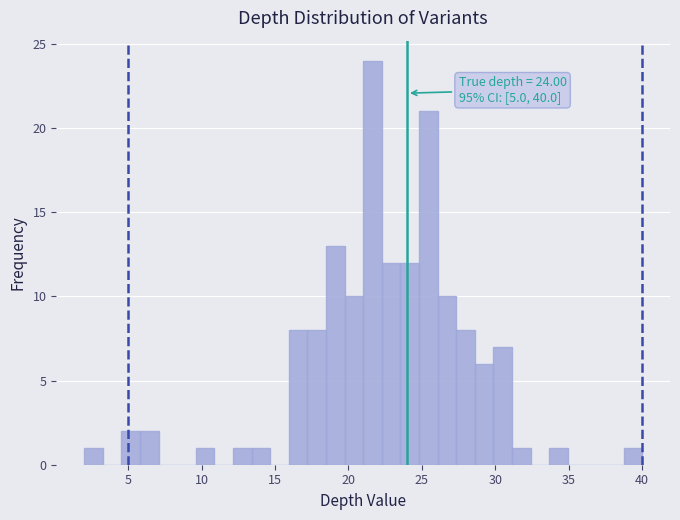

Around what value on the x-axis is the tallest bar? Give the approximate position of its centre, as read against the axis.

21.5